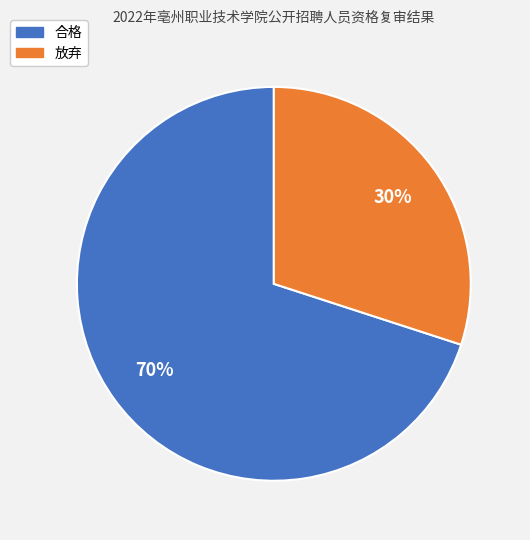

Which category has the biggest portion of the pie?

合格